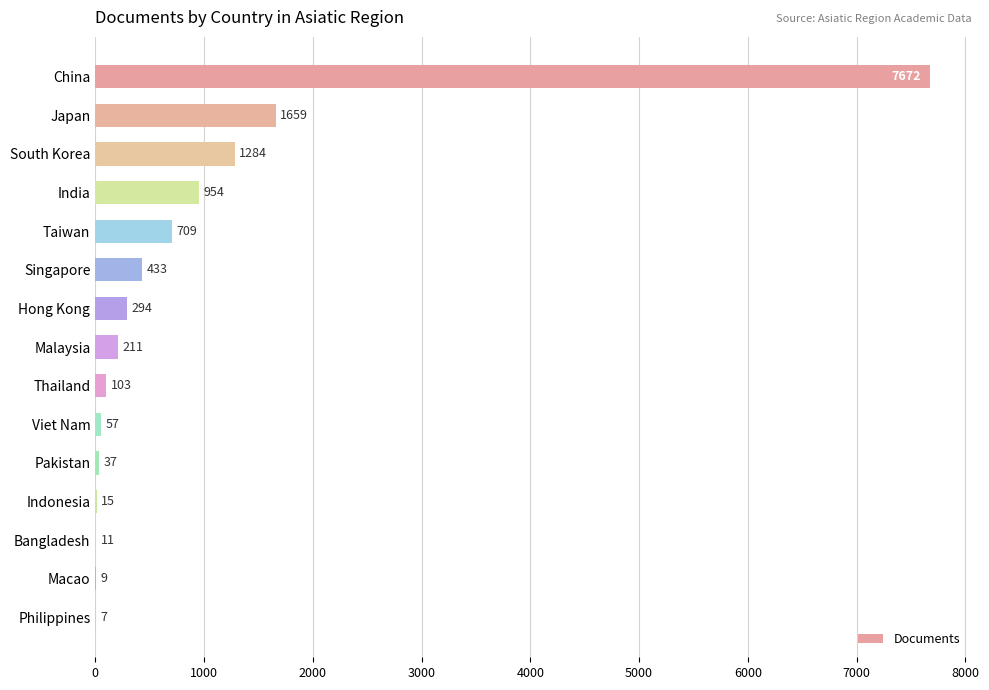

What is the change in value from Japan to Singapore?

-1226